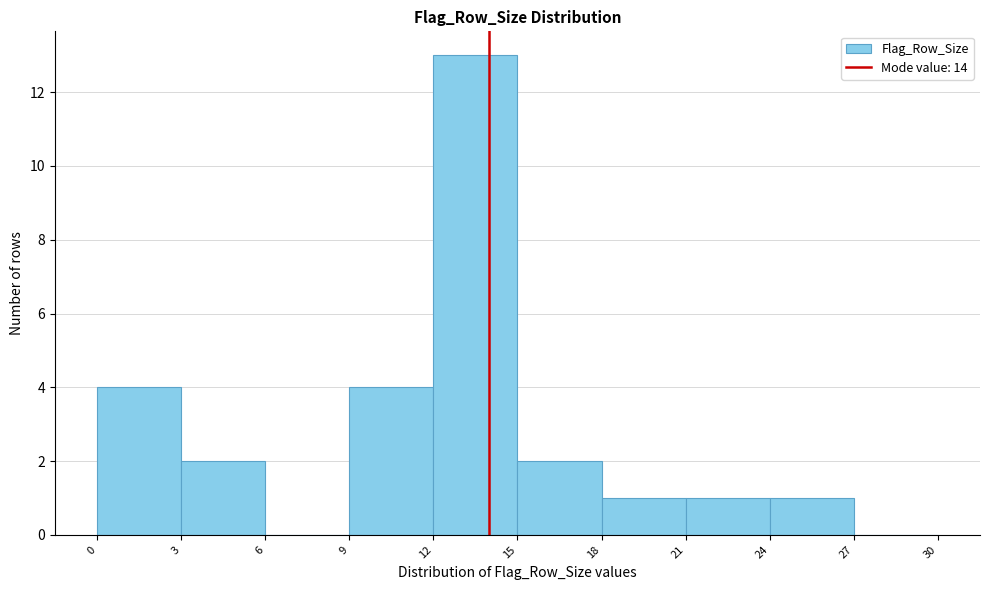

Reading left to right, transcribe this chart: for each bar, give the range it covers on the x-axis and its height. The values are not printed on the chart, so give them approximately, as read against the axis.

0 to 3: 4
3 to 6: 2
6 to 9: 0
9 to 12: 4
12 to 15: 13
15 to 18: 2
18 to 21: 1
21 to 24: 1
24 to 27: 1
27 to 30: 0